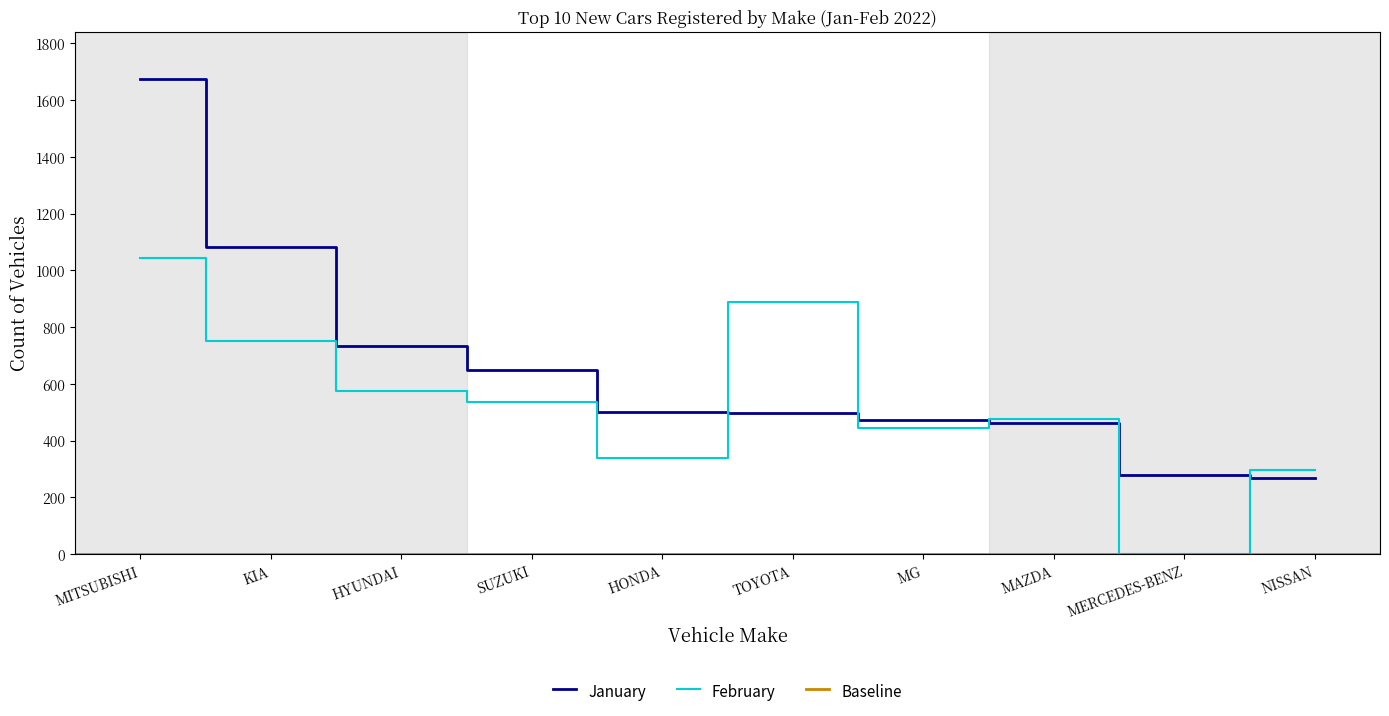

Which series changed the most between SUZUKI and MG?

January